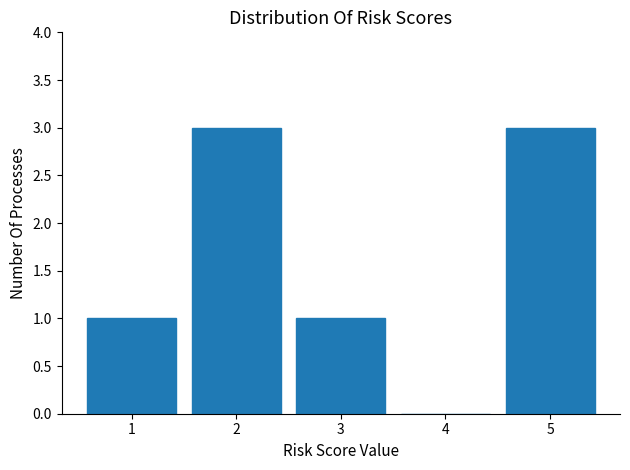

Reading left to right, what are all the values shown in this chart?

1=1	2=3	3=1	4=0	5=3